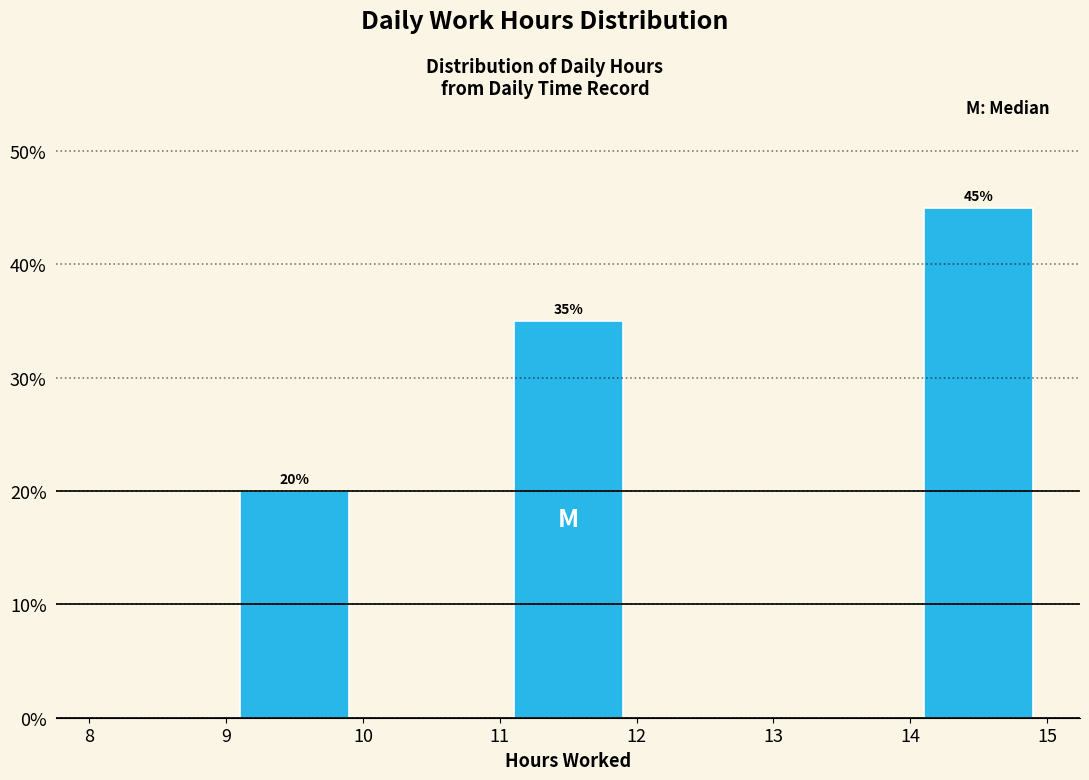

Over which range of the x-axis is the bar tallest?

14 to 15